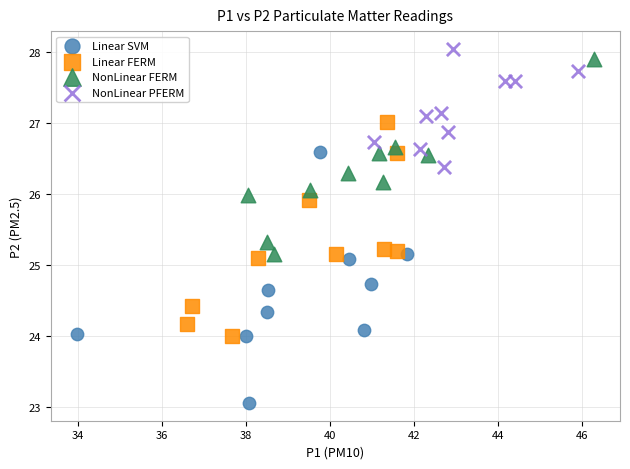

What are all the series names shown in the legend?

Linear SVM, Linear FERM, NonLinear FERM, NonLinear PFERM